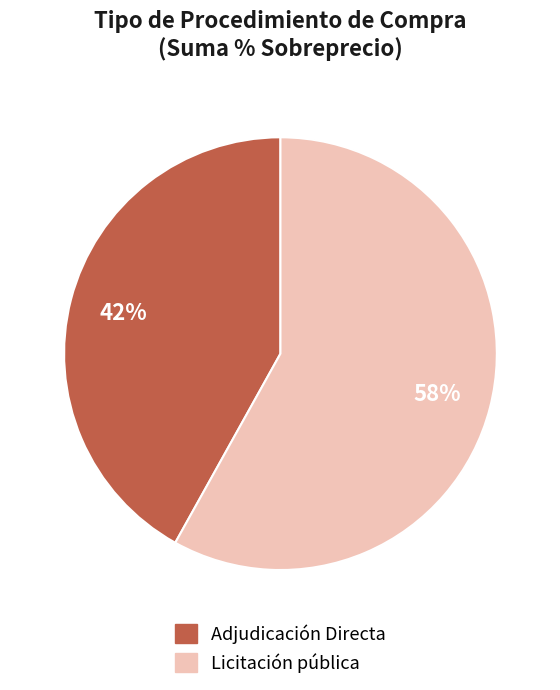

What is the smallest slice in the pie chart?

Adjudicación Directa